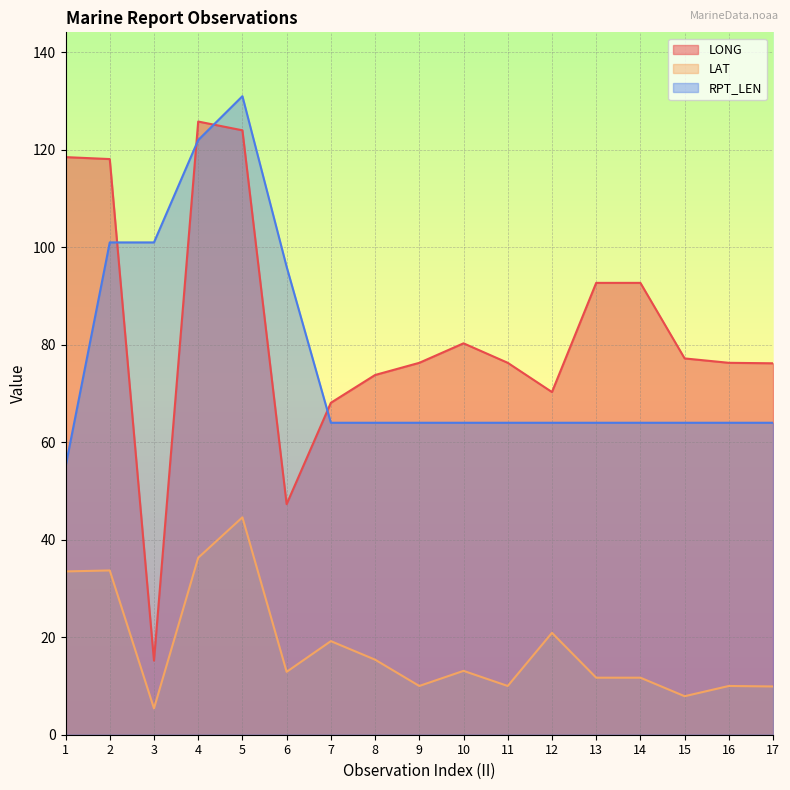

What is the difference between the highest and lowest values at 3?

95.6